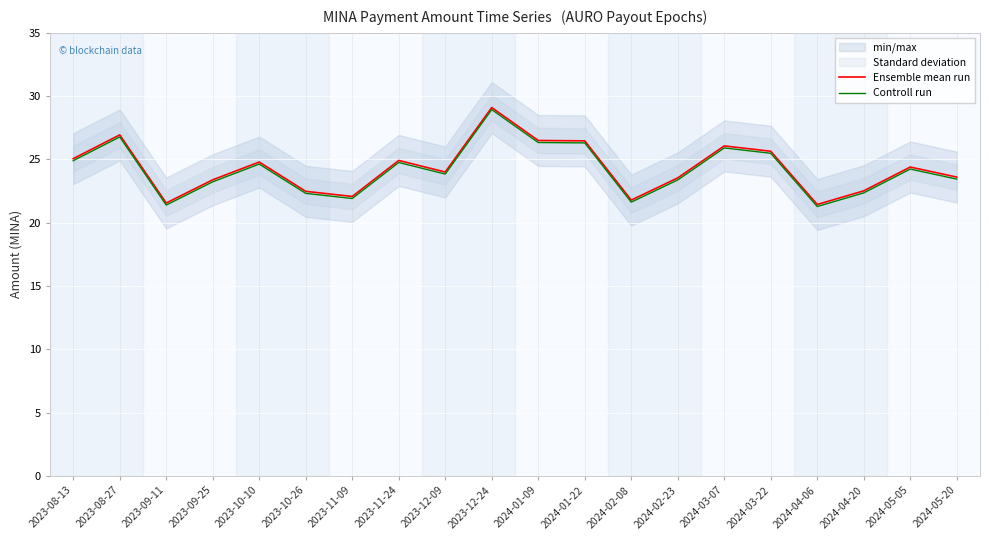

How many interior local peaks does the Controll run series have?

6